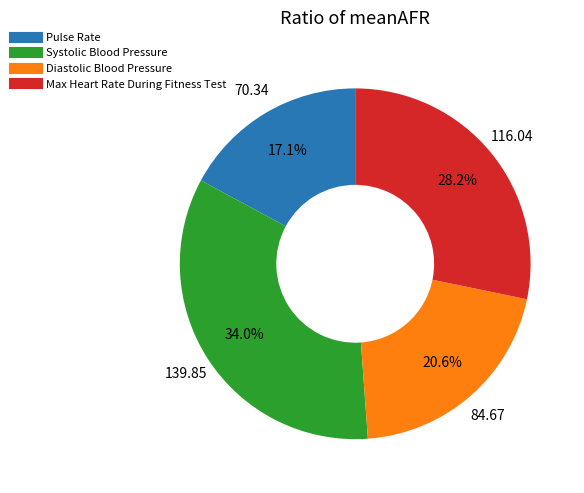

Is the sum of Pulse Rate and Max Heart Rate During Fitness Test greater than half?

No